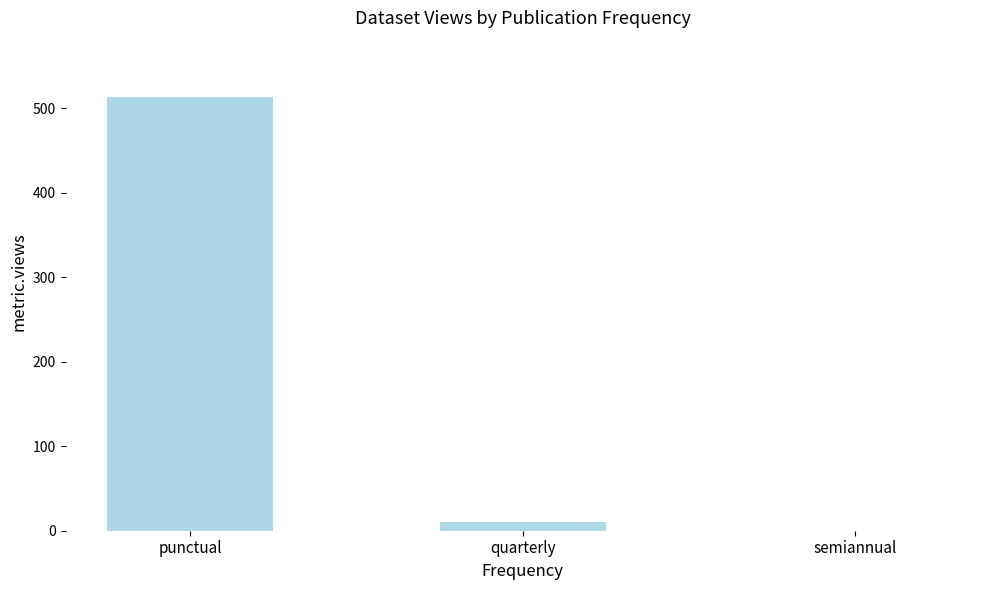

True or false: the data shows 0 at semiannual.

True